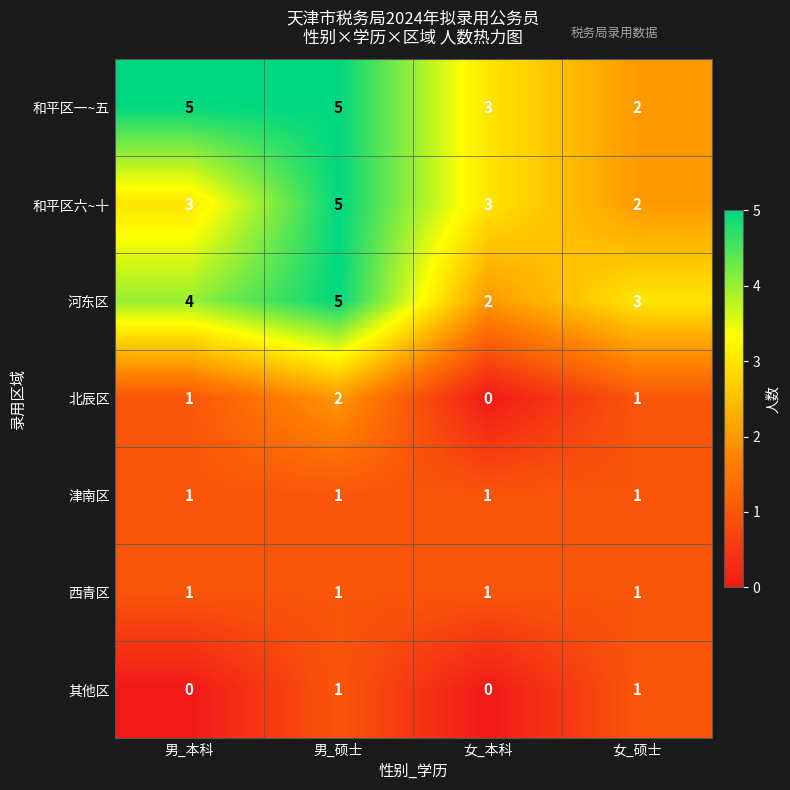

What is the total value across all series at 女_硕士?

11